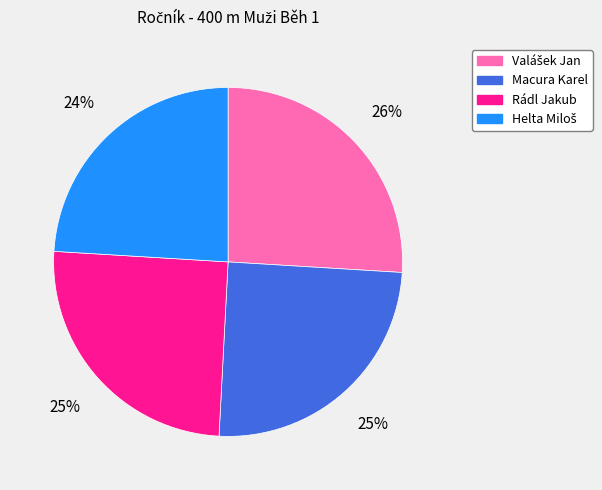

What is the ratio of the value at Macura Karel to the value at Rádl Jakub?

1.0